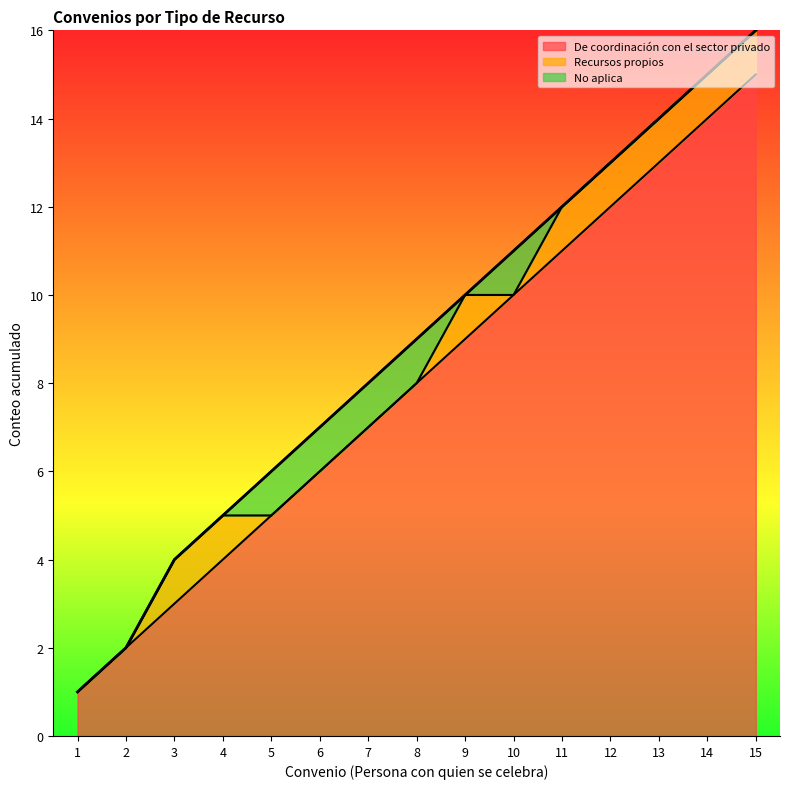

At which label does De coordinación con el sector privado reach its minimum?

1